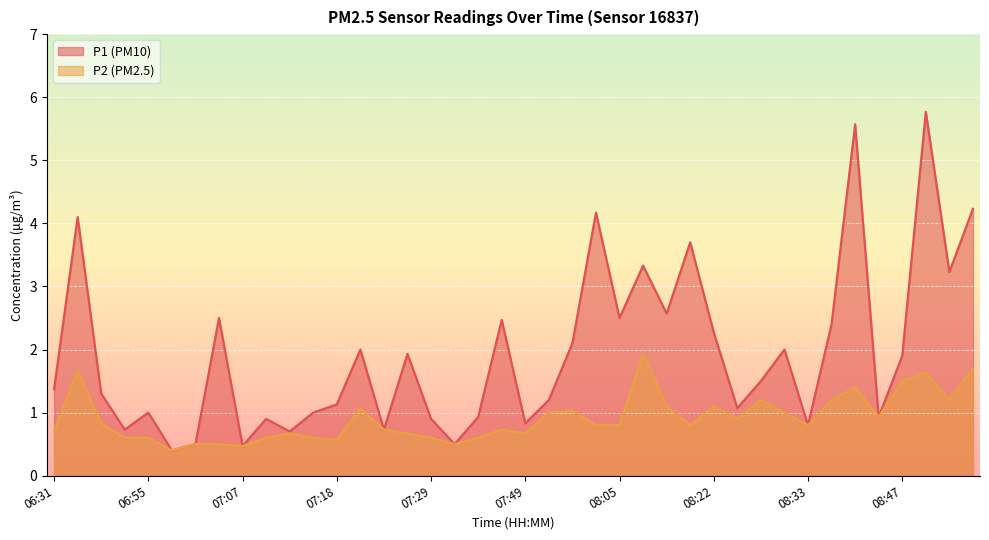

Reading left to right, list all the values displayed in this chart.

P1: 06:31=1.4	06:34=4.1	06:42=1.3	06:47=0.7	06:55=1.0	06:57=0.4	07:02=0.5	07:05=2.5	07:07=0.5	07:10=0.9	07:13=0.7	07:16=1.0	07:18=1.1	07:21=2.0	07:24=0.7	07:27=1.9	07:29=0.9	07:32=0.5	07:34=0.9	07:37=2.5	07:49=0.8	07:54=1.2	08:00=2.1	08:03=4.2	08:05=2.5	08:08=3.3	08:14=2.6	08:17=3.7	08:22=2.3	08:25=1.1	08:28=1.5	08:30=2.0	08:33=0.8	08:36=2.4	08:38=5.6	08:41=0.9	08:47=1.9	08:50=5.8	08:58=3.2	09:04=4.2
P2: 06:31=0.7	06:34=1.7	06:42=0.8	06:47=0.6	06:55=0.6	06:57=0.4	07:02=0.5	07:05=0.5	07:07=0.5	07:10=0.6	07:13=0.7	07:16=0.6	07:18=0.6	07:21=1.1	07:24=0.7	07:27=0.7	07:29=0.6	07:32=0.5	07:34=0.6	07:37=0.7	07:49=0.7	07:54=1.0	08:00=1.0	08:03=0.8	08:05=0.8	08:08=1.9	08:14=1.1	08:17=0.8	08:22=1.1	08:25=0.9	08:28=1.2	08:30=1.0	08:33=0.8	08:36=1.2	08:38=1.4	08:41=0.9	08:47=1.5	08:50=1.6	08:58=1.2	09:04=1.7